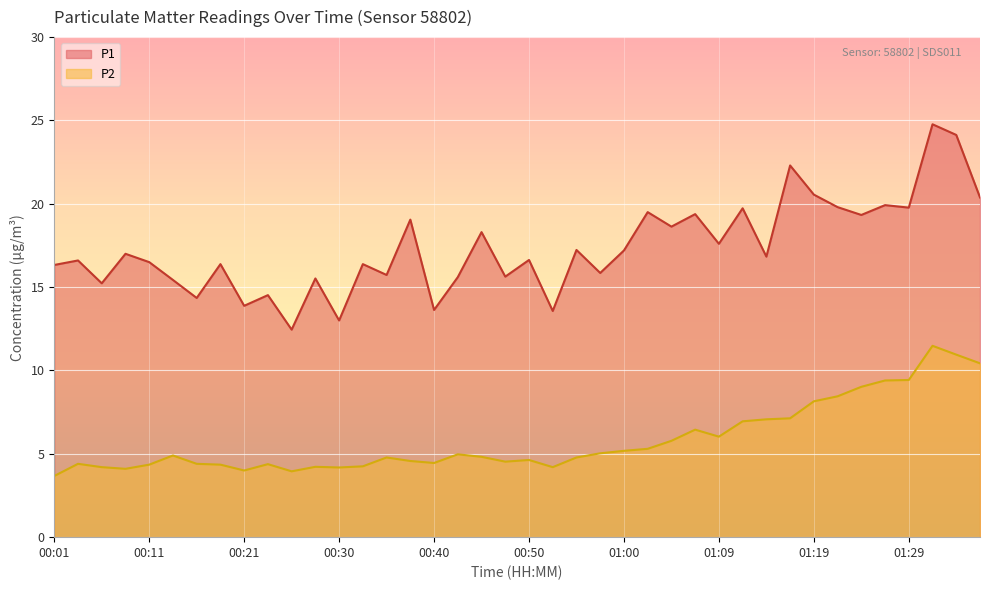

Rank the series at 00:33 from lowest to highest value.

P2, P1